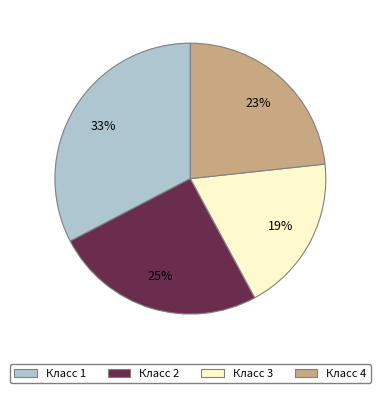

How many segments does this pie chart have?

4